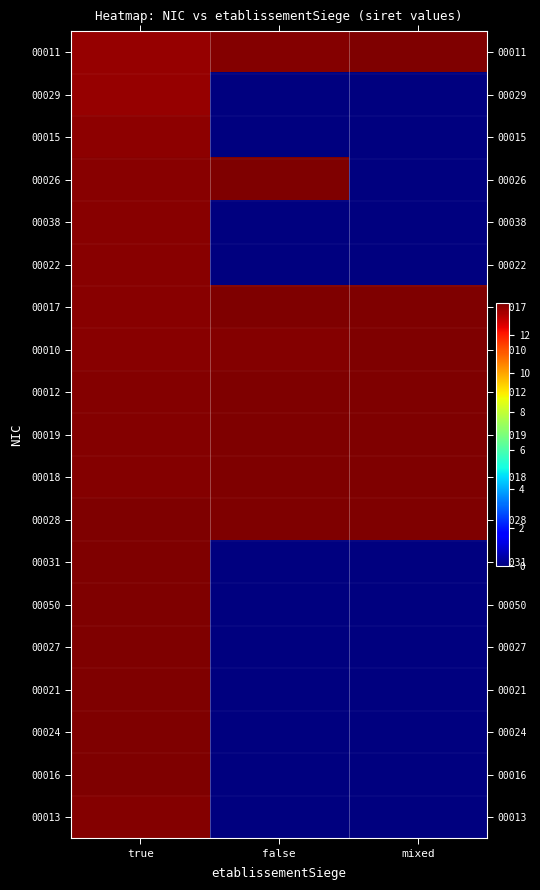

What is the spread (max minus min) of values at false?

13.6